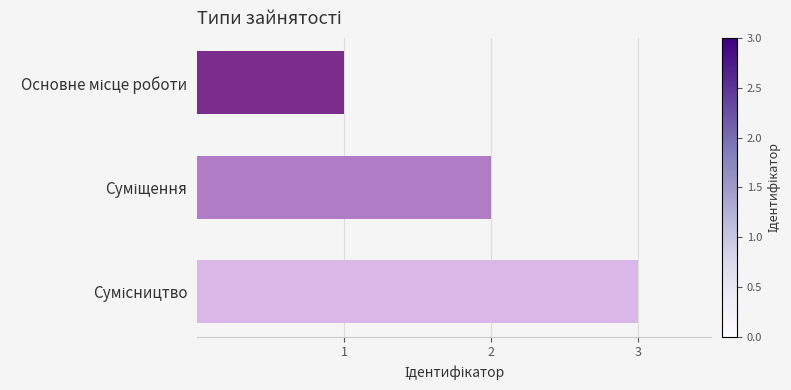

What is the sum of all values?

6